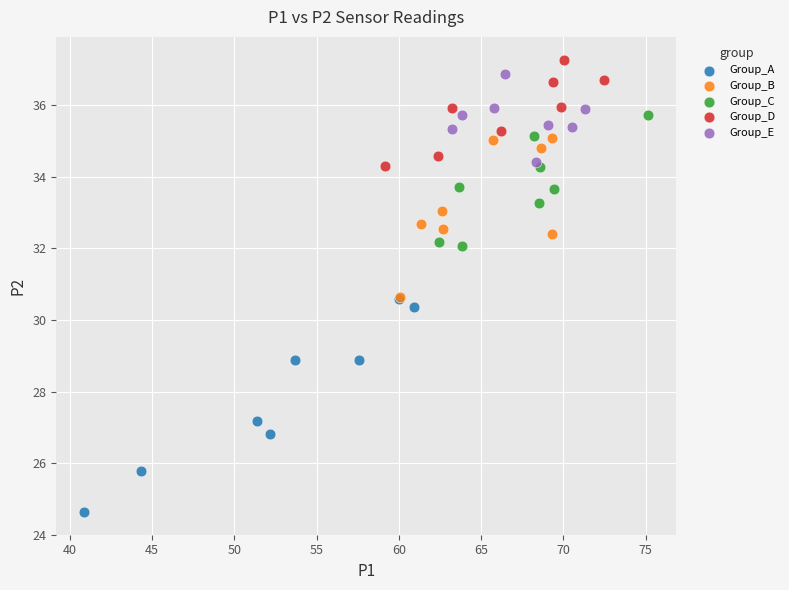

Which series has the widest spread of Y values?

Group_A